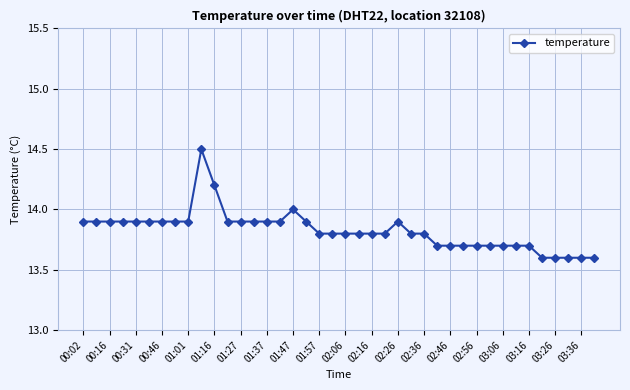

What is the value of the 25th point from the left?

13.9